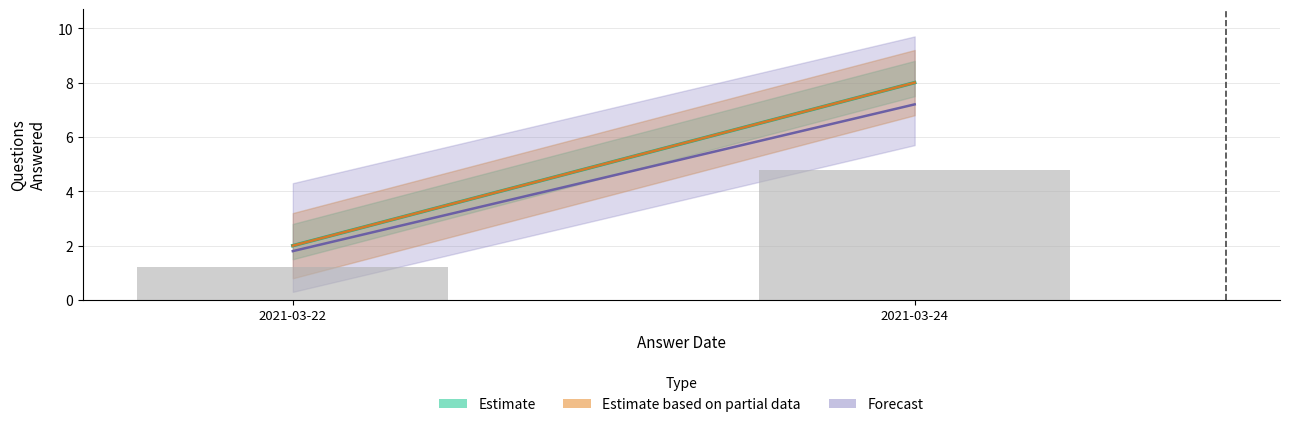

Are the bars horizontal?

No